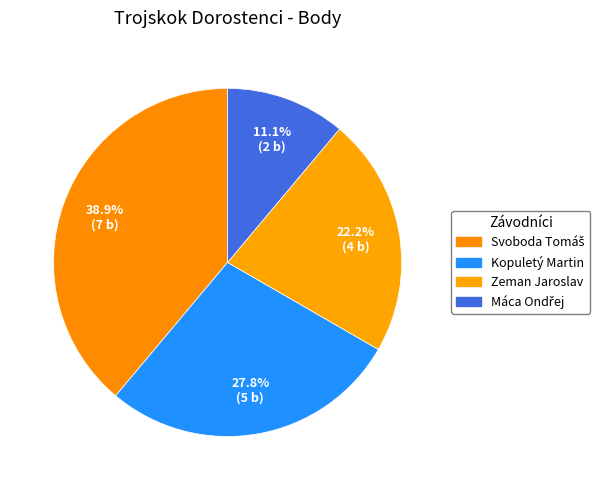

What percentage is the Zeman Jaroslav slice, to the nearest percent?

22%